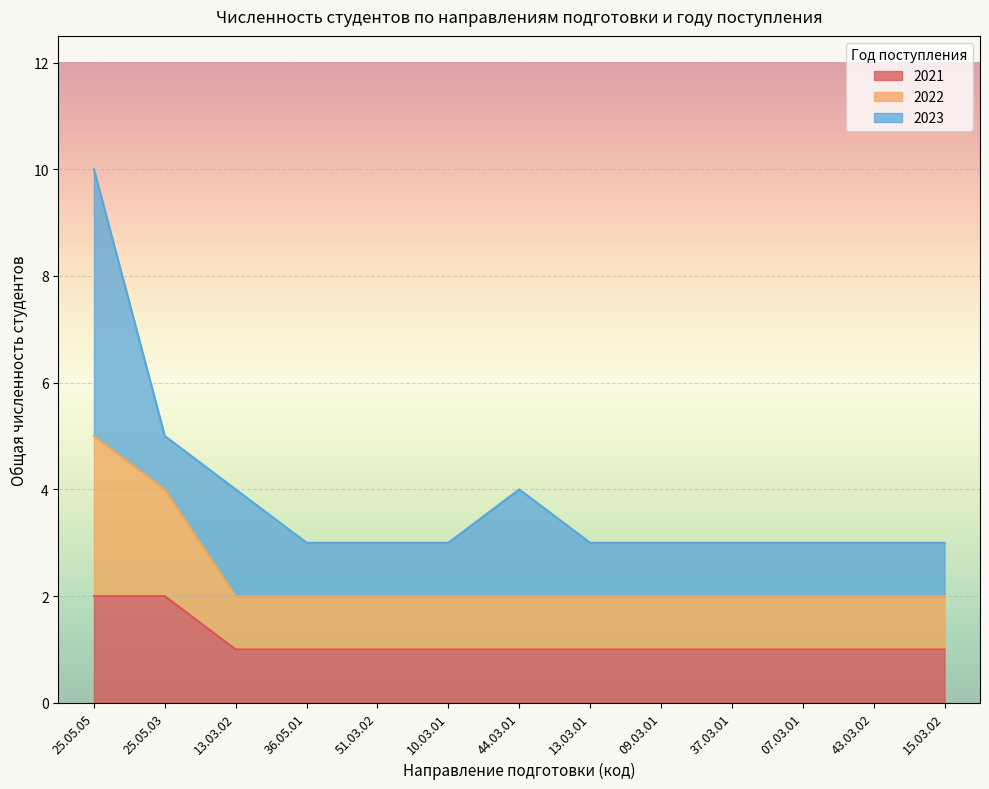

Count the 2021 values in the range 1 to 2.

13